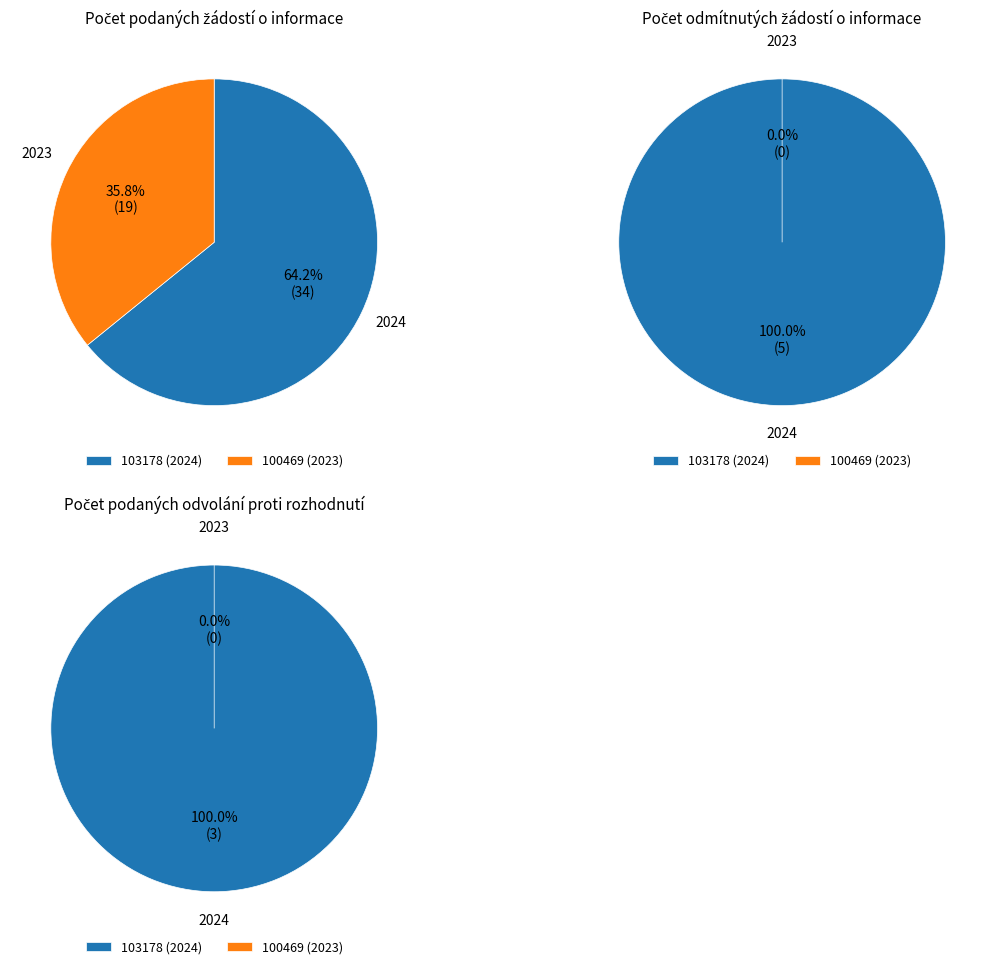

Combined, what portion of the pie is 100469 (2023) and 103178 (2024)?

100.0%